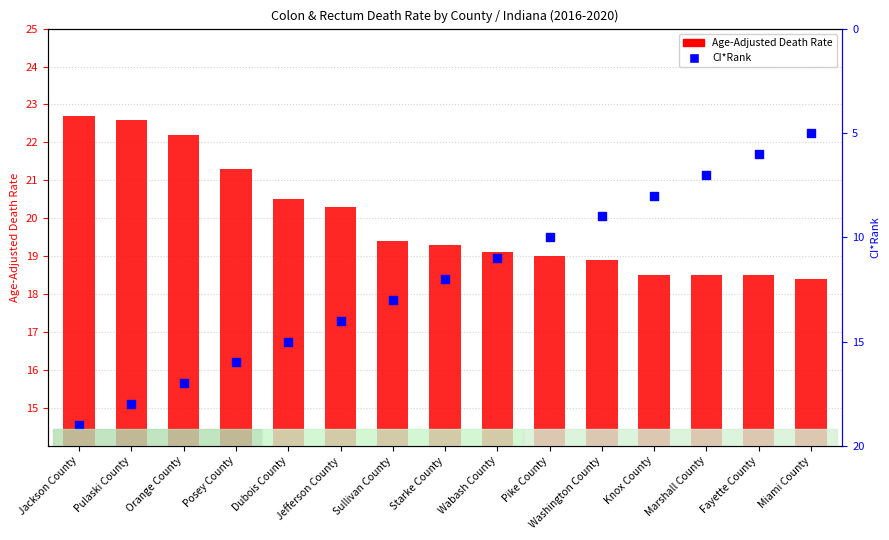

Which series has the largest Y range (max minus min)?

CI*Rank